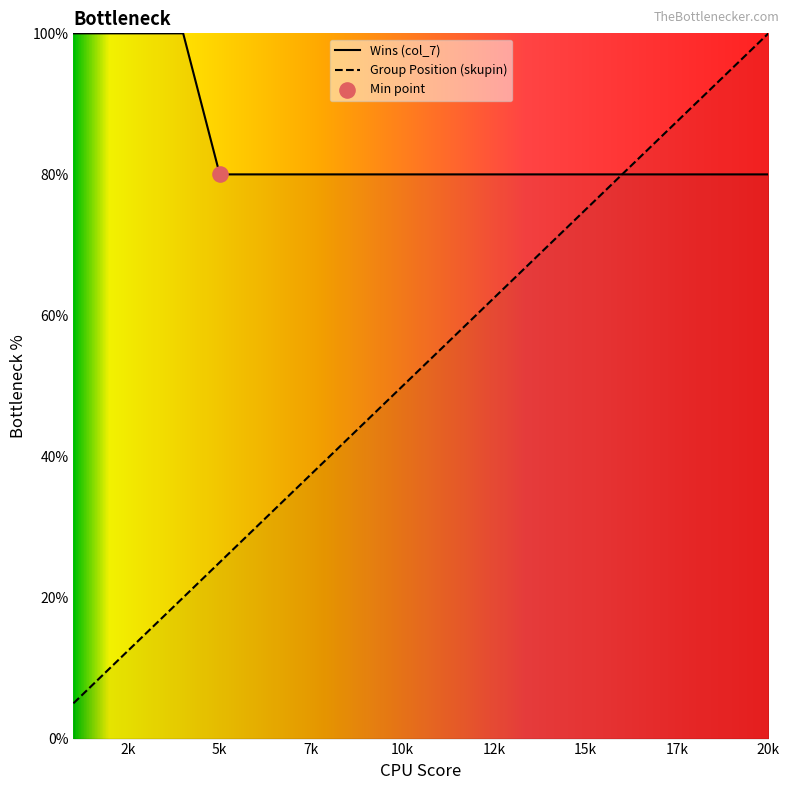

What is the total value across all series at 7?

115.0